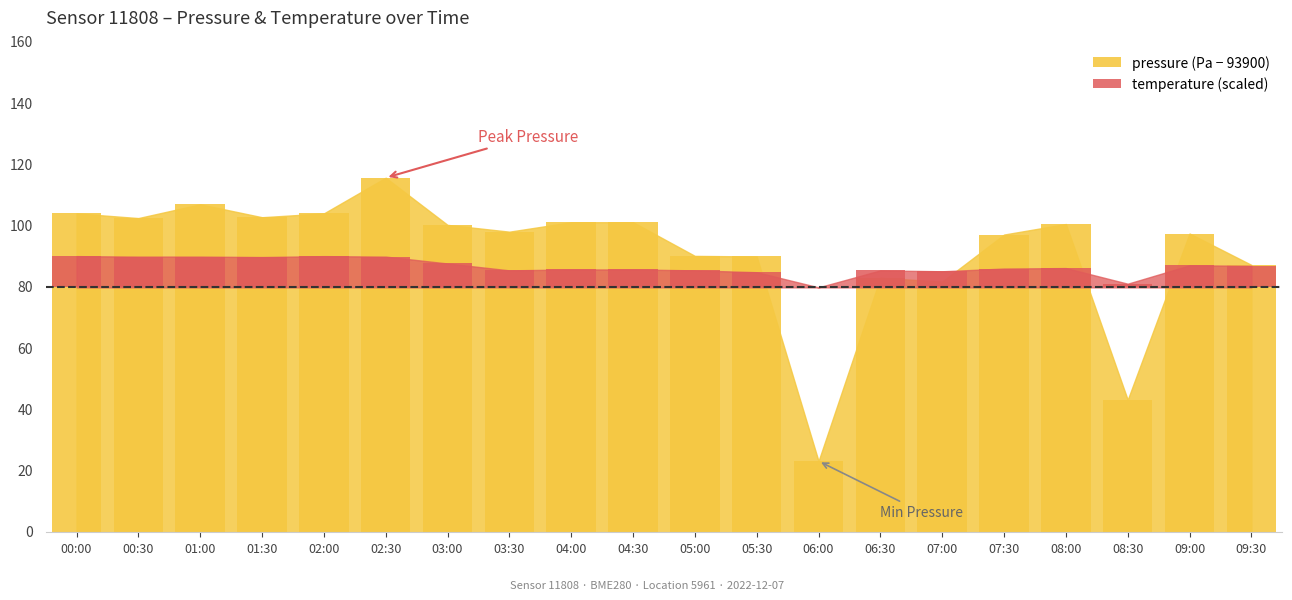

What are all the series names shown in the legend?

pressure, temperature